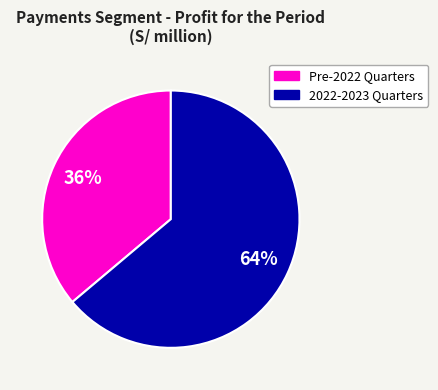

Is there any slice that represents more than half of the pie?

Yes